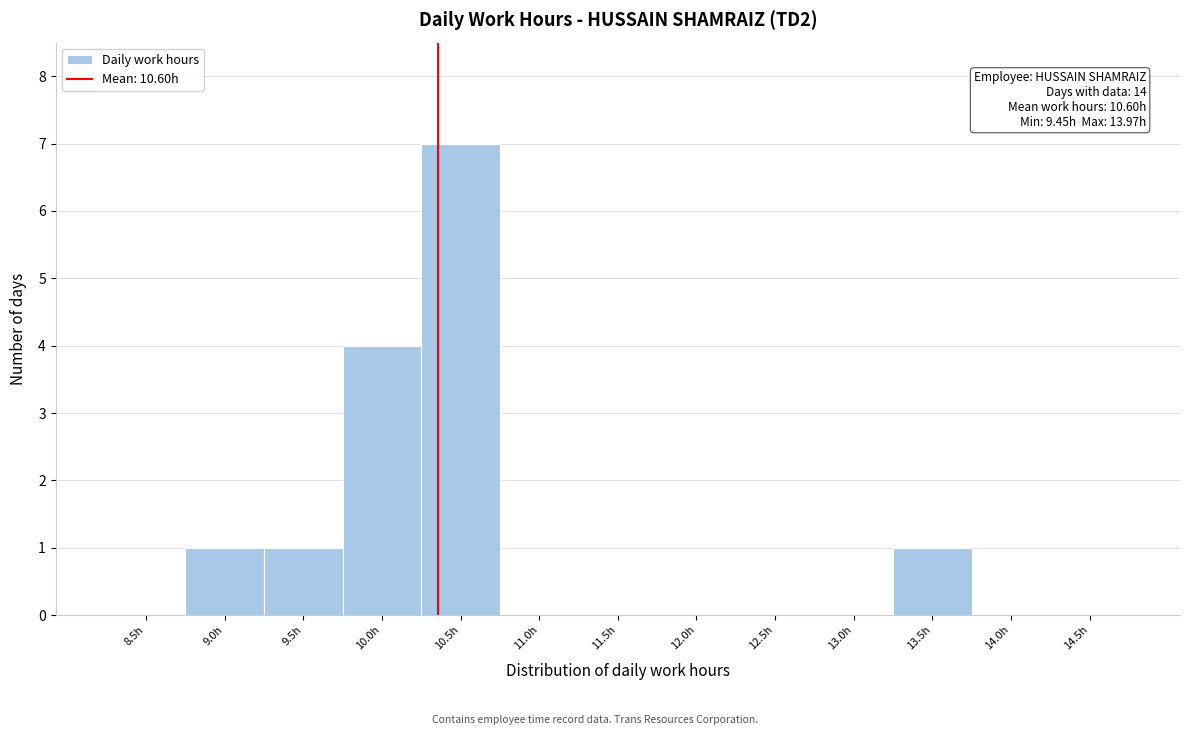

Reading right to left, extract all data points from this chart.

14.5h=0	14.0h=0	13.5h=1	13.0h=0	12.5h=0	12.0h=0	11.5h=0	11.0h=0	10.5h=7	10.0h=4	9.5h=1	9.0h=1	8.5h=0